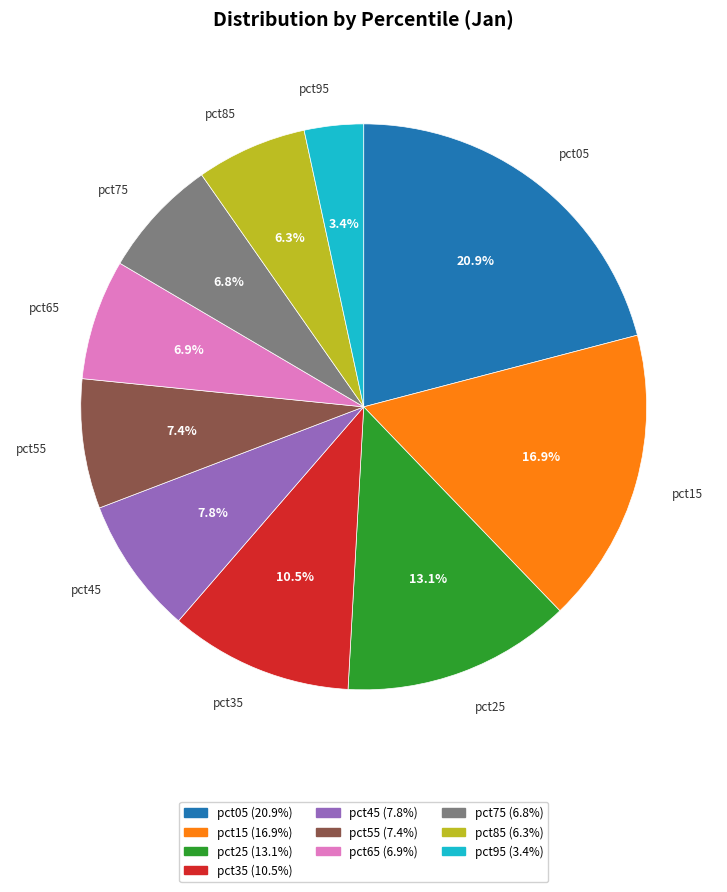

Which category has the biggest portion of the pie?

pct05